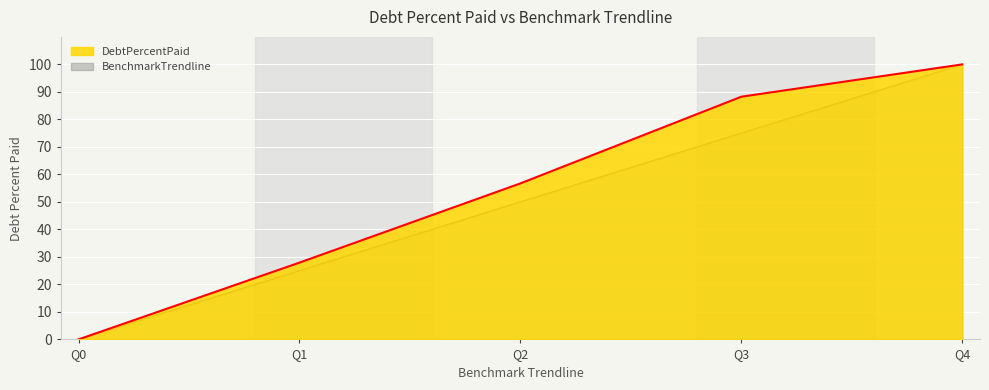

Which has a higher value, Q2 or Q1?

Q2